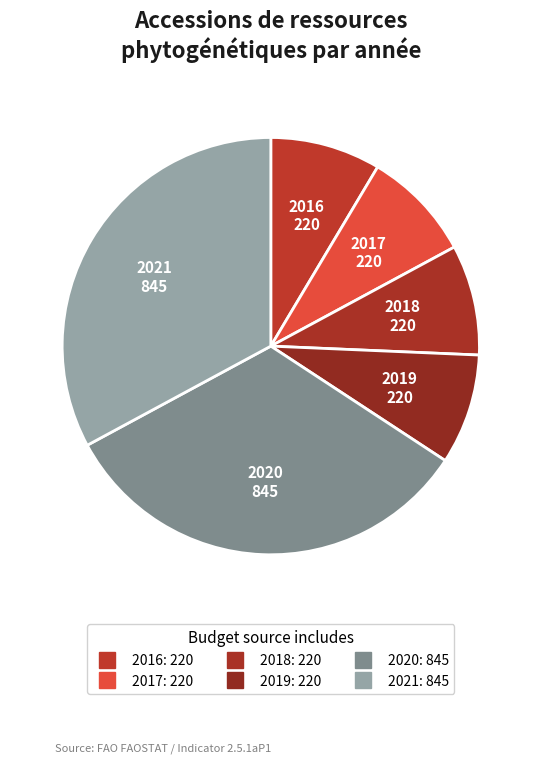

What percentage is the 2020 slice, to the nearest percent?

33%